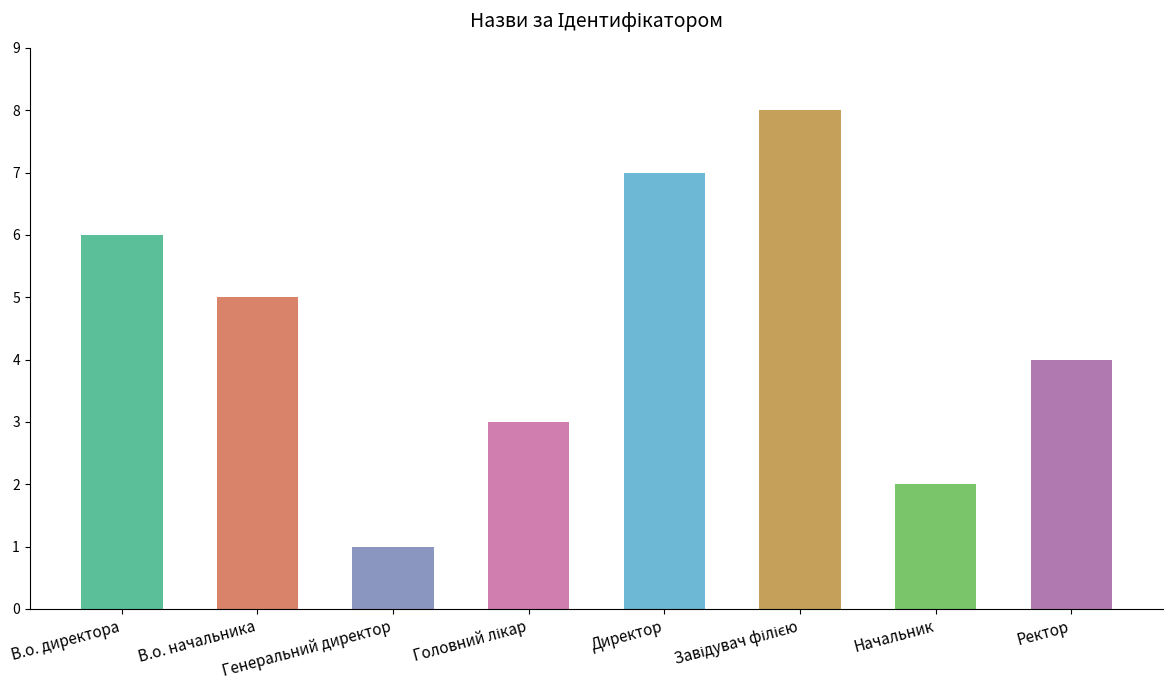

True or false: the data shows 5 at В.о. начальника.

True